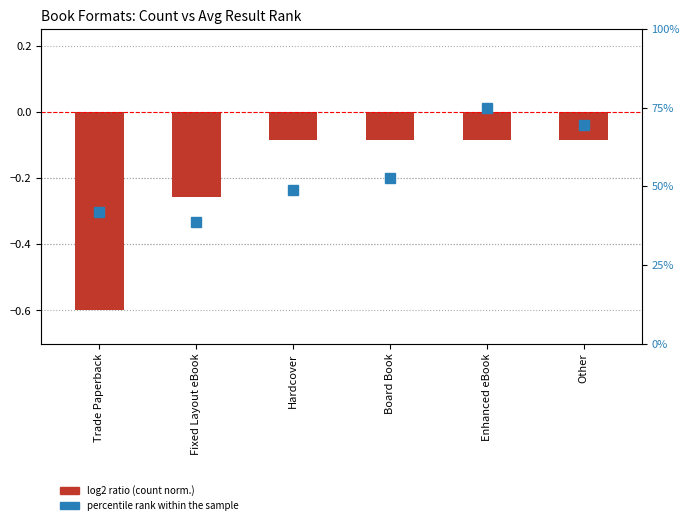

The value of percentile rank within the sample at Other is 69.4. True or false?

True